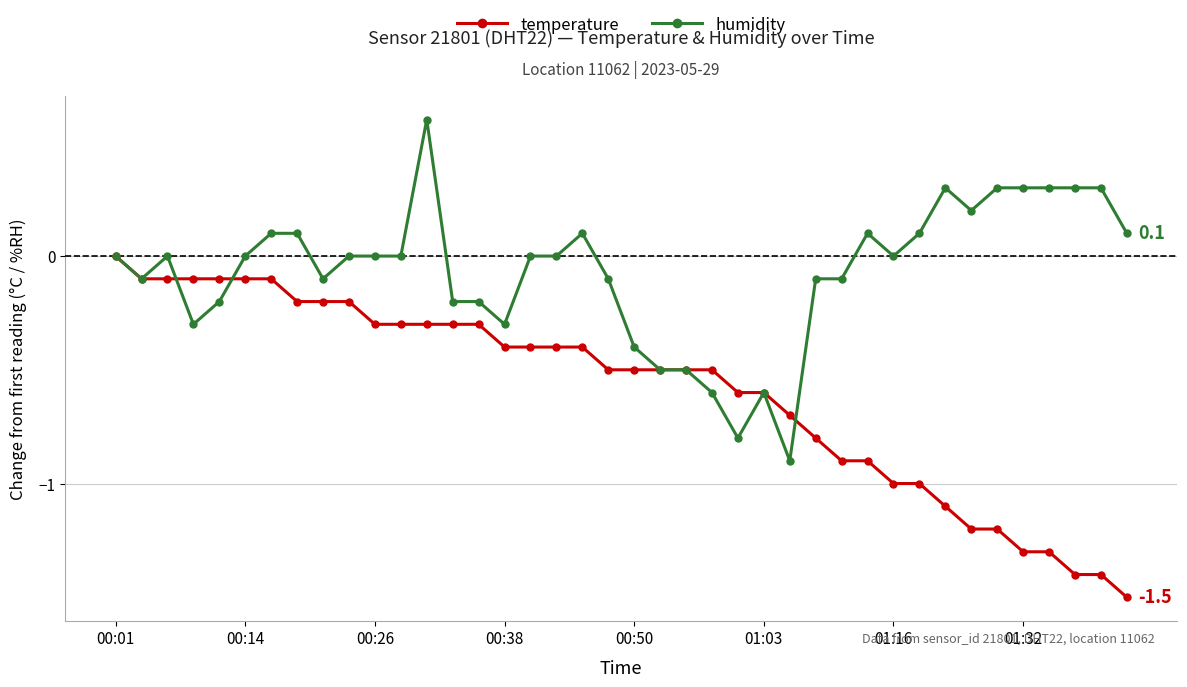

How many distinct data groups are displayed?

2